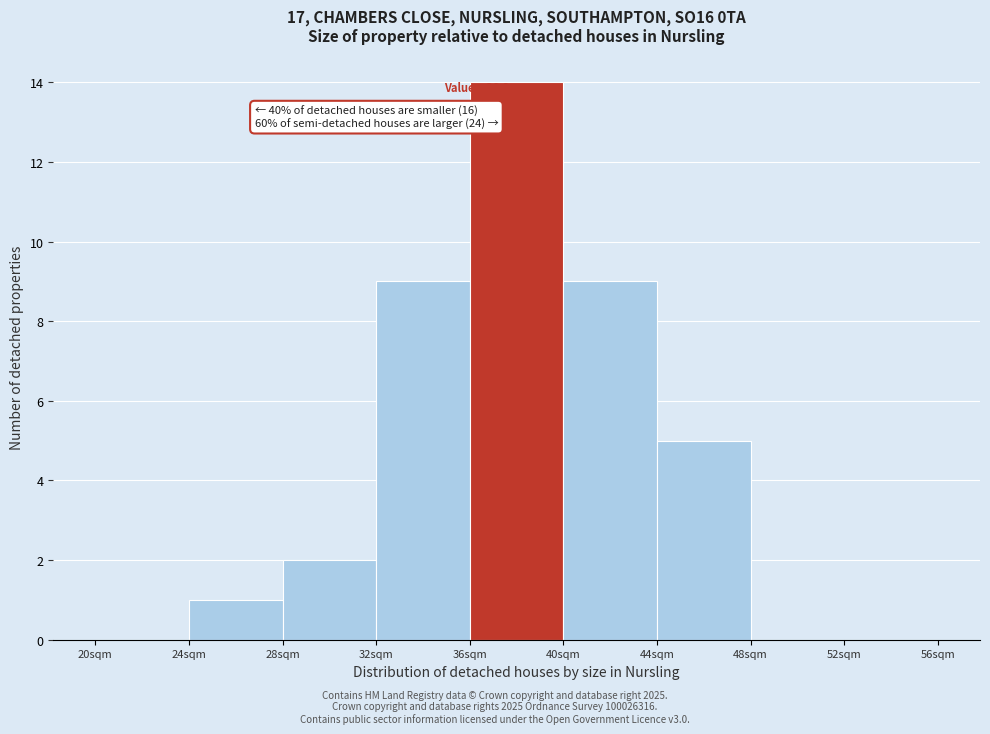

Which range on the x-axis has the tallest bar?

36 to 40